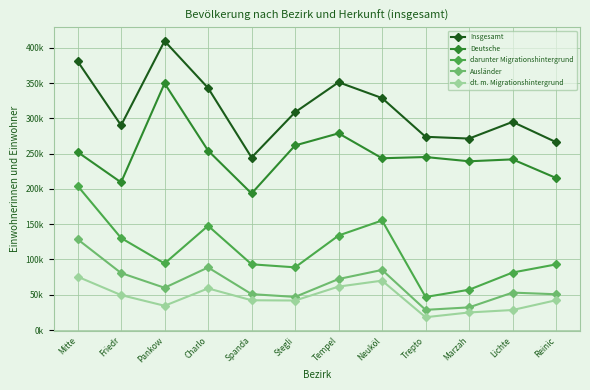

The darunter Migrationshintergrund series shows 94380 at Pankow. True or false?

True